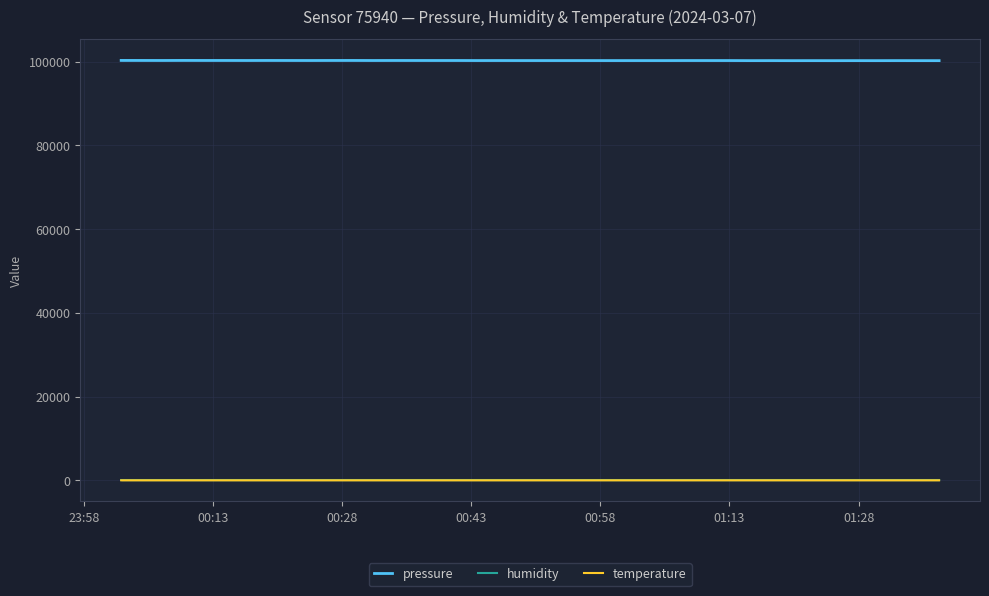

Does the chart display data point markers on the line(s)?

No